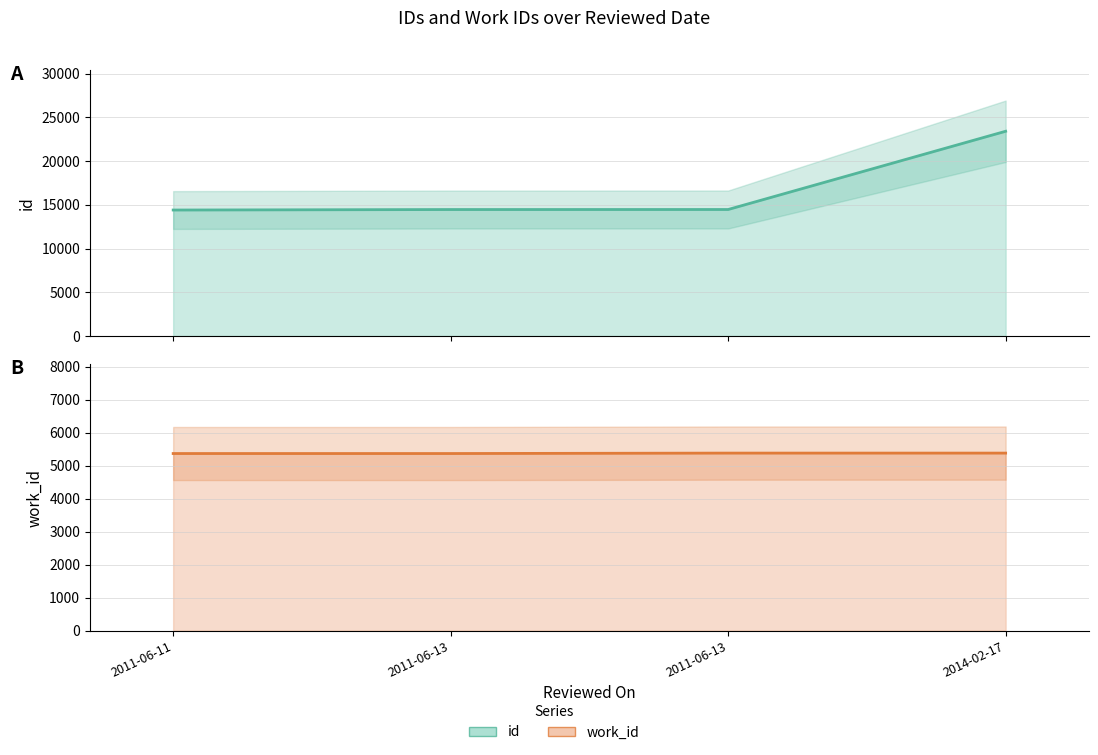

At which category is the sum across all series the highest?

2014-02-17